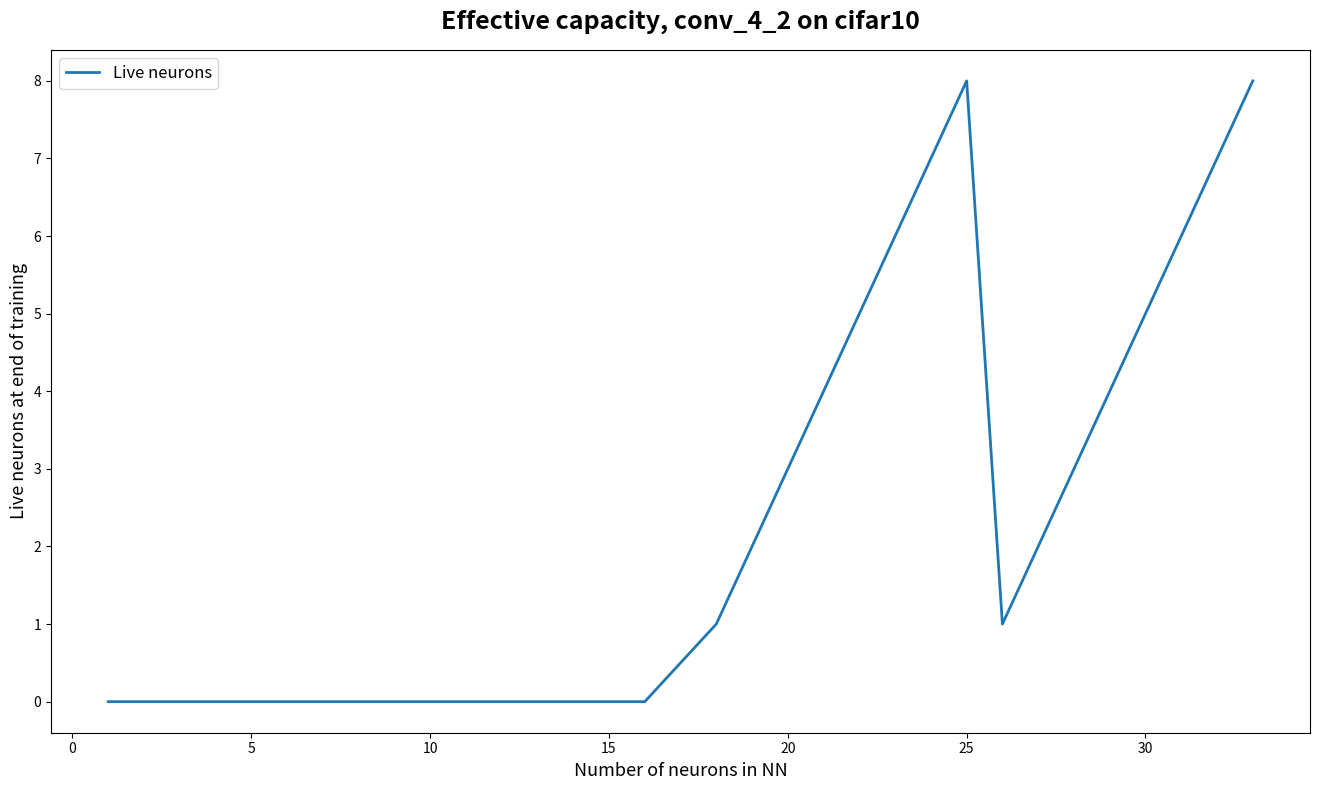

What is the greatest value displayed?

8